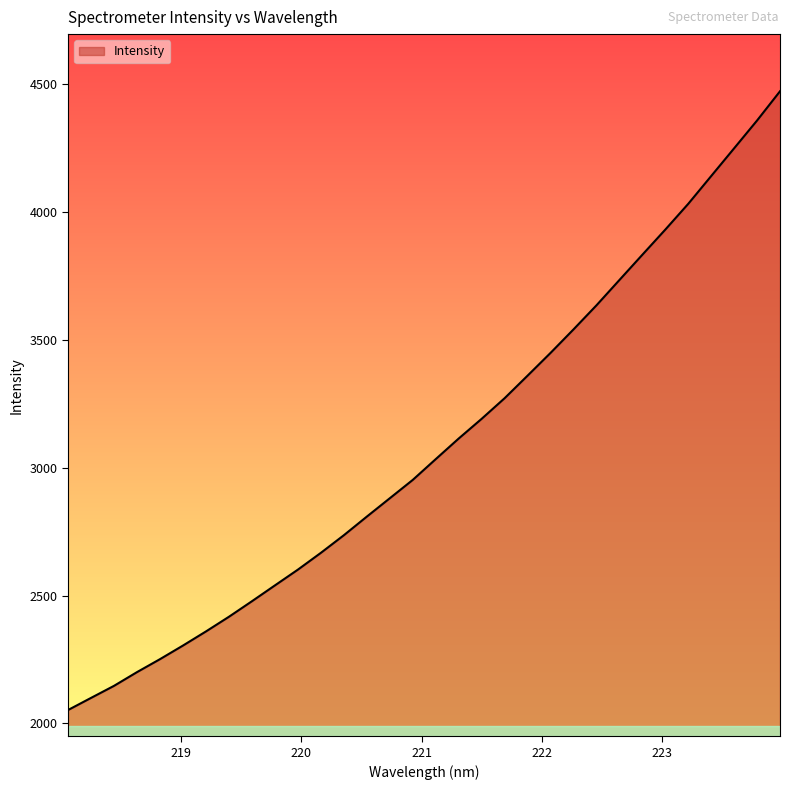

What is the maximum value shown in the chart?

4472.7